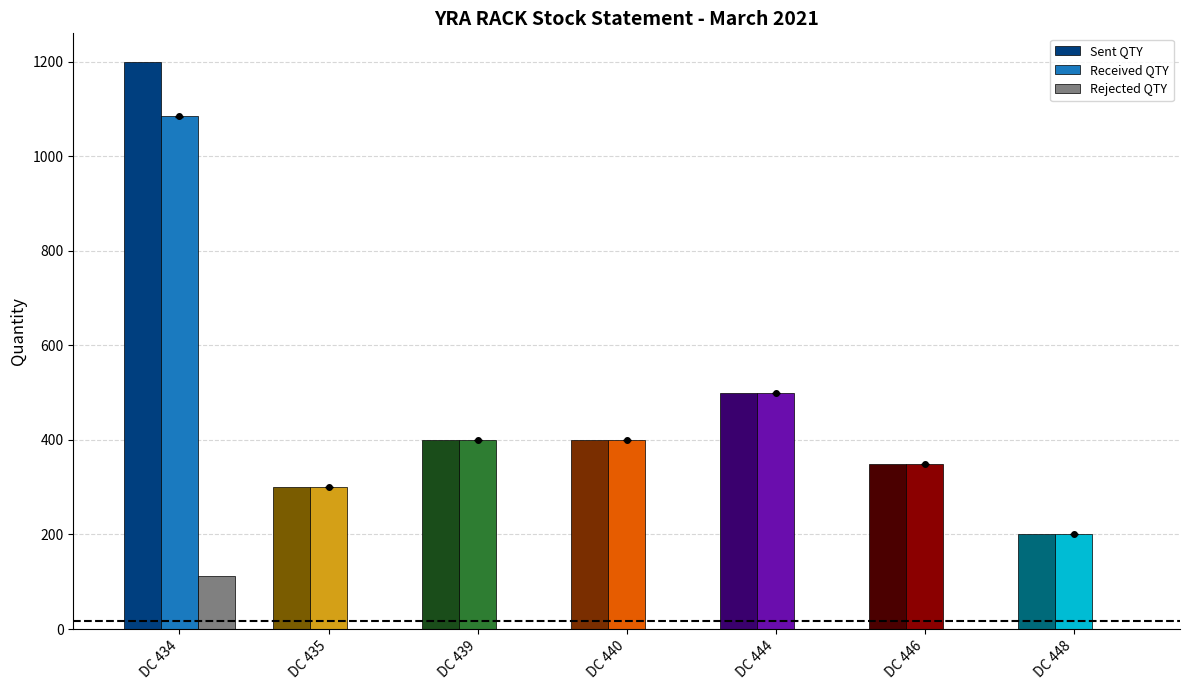

What is the greatest value displayed?

1200